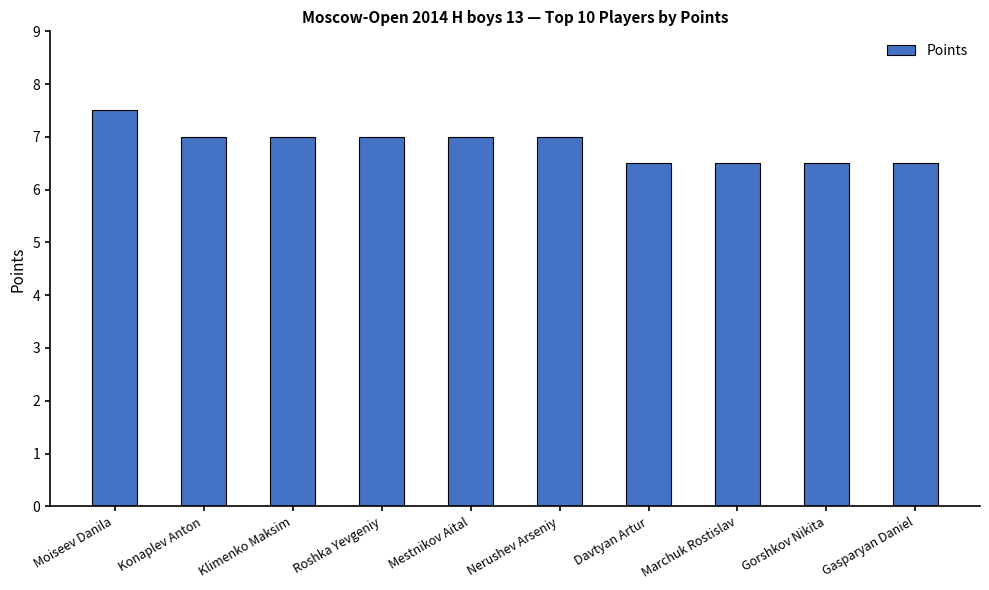

What is the value of the 9th bar from the left?

6.5